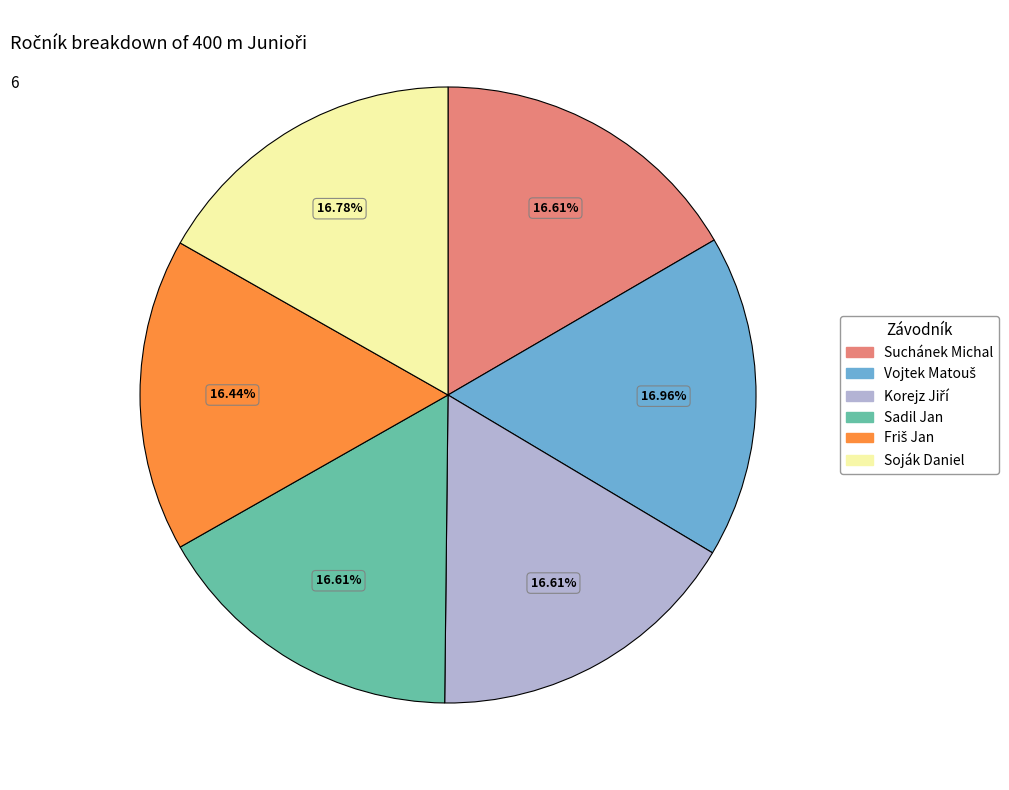

To the nearest percent, what is the average slice percentage?

17%